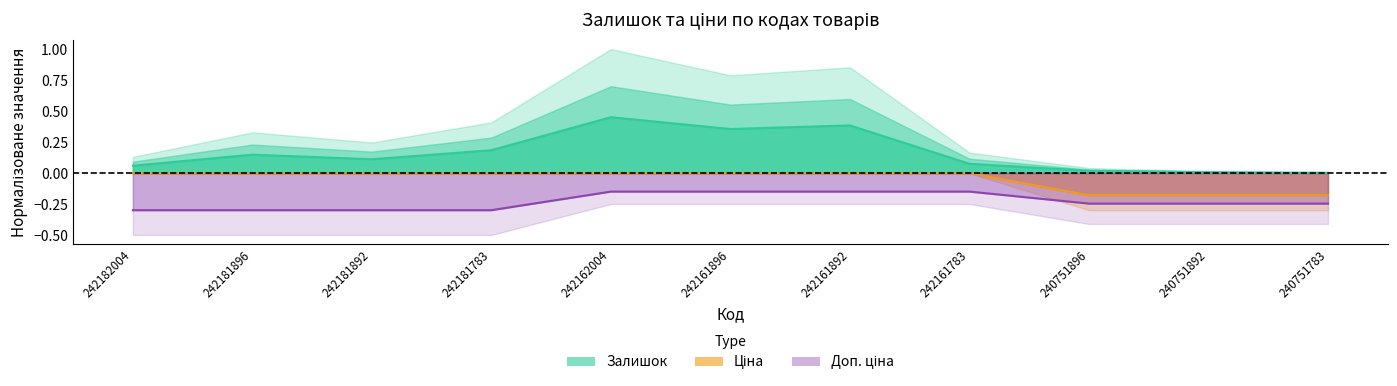

What are all the series names shown in the legend?

Залишок, Ціна, Доп. ціна